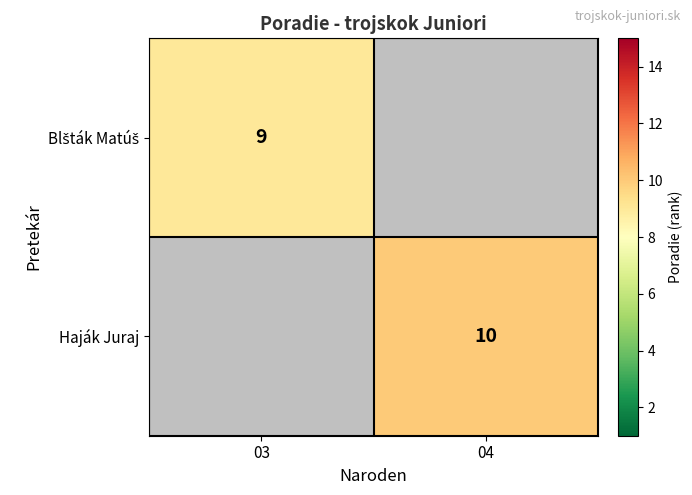

The Haják Juraj series shows 10 at 04. True or false?

True